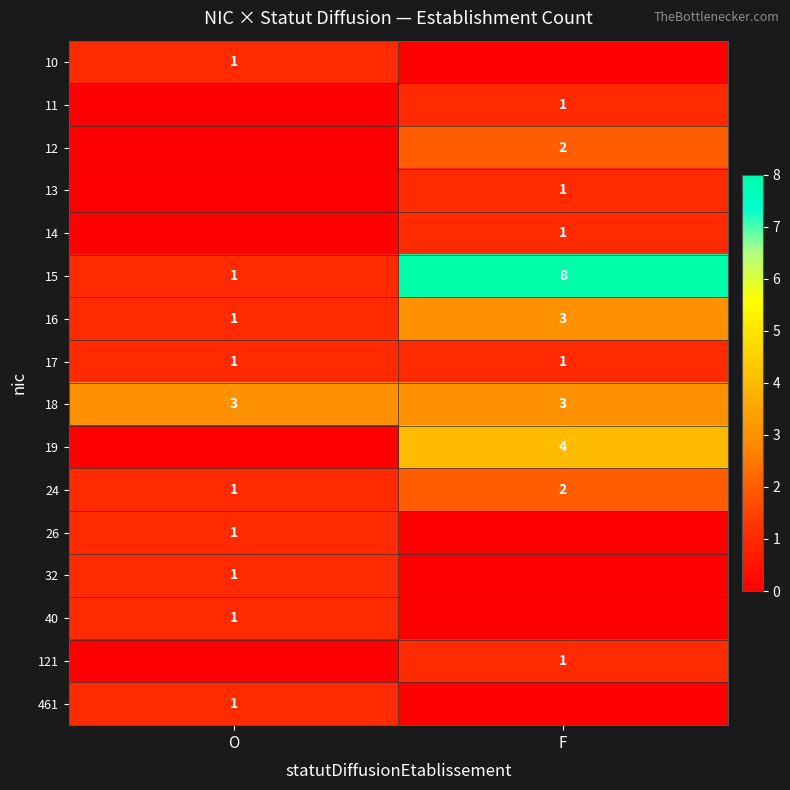

Which has a higher value, O or F?

O